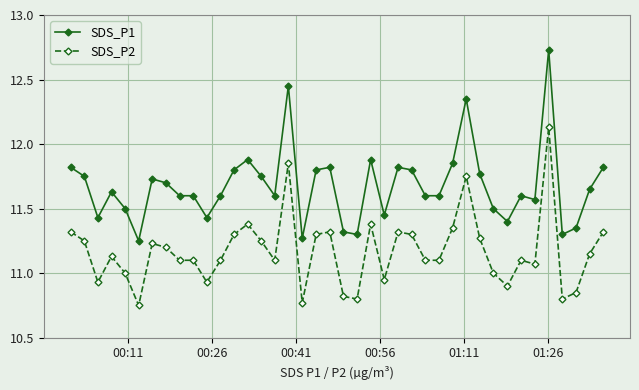

At how many categories does at least one series exceed 11?

40